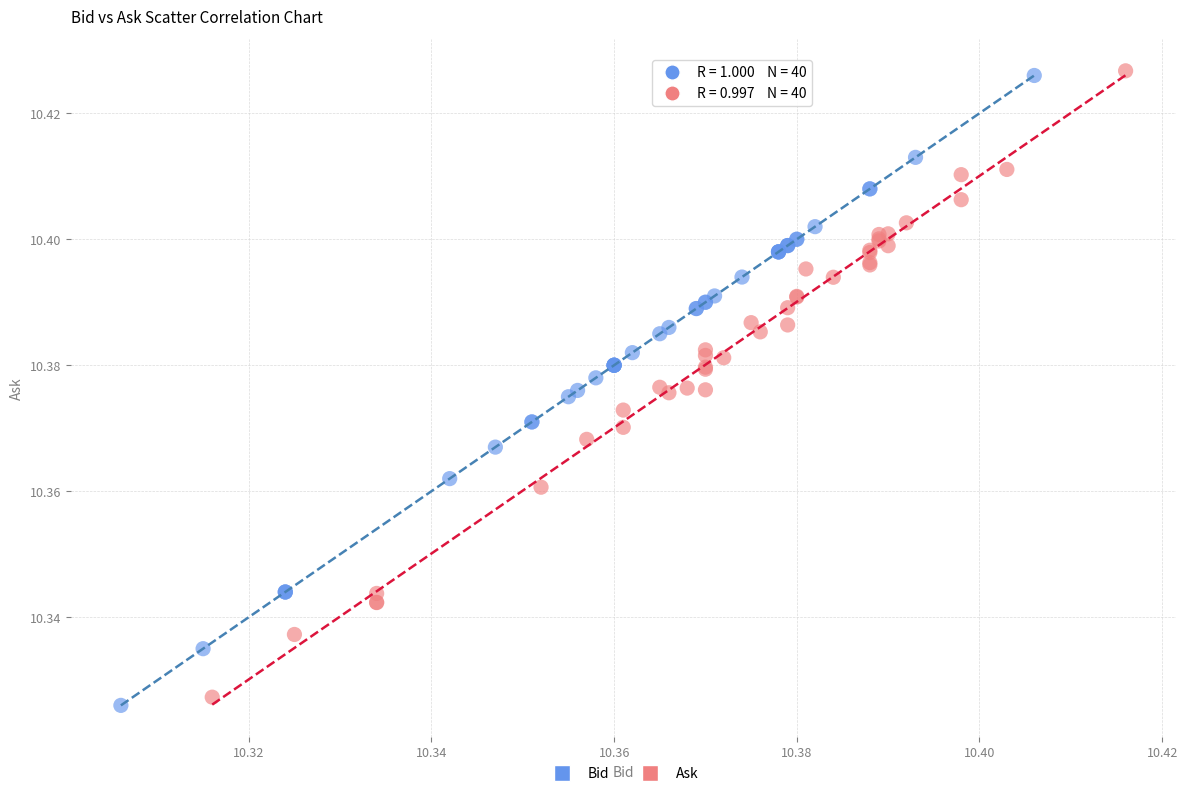

Which series has the widest spread of Y values?

Bid